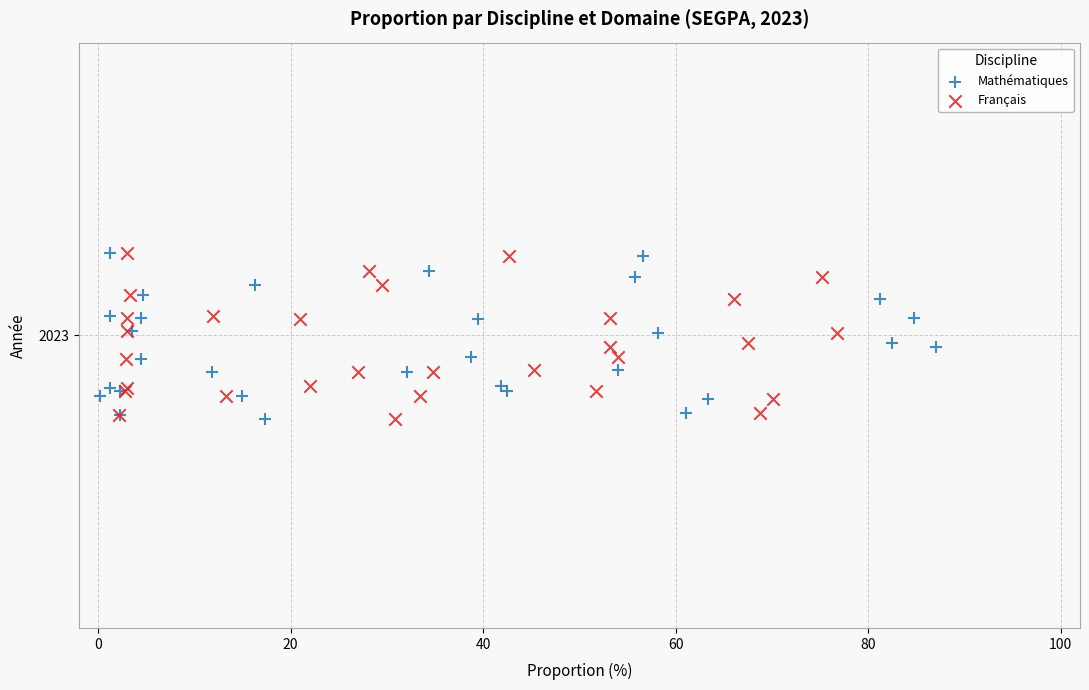

What are all the series names shown in the legend?

Mathématiques, Français